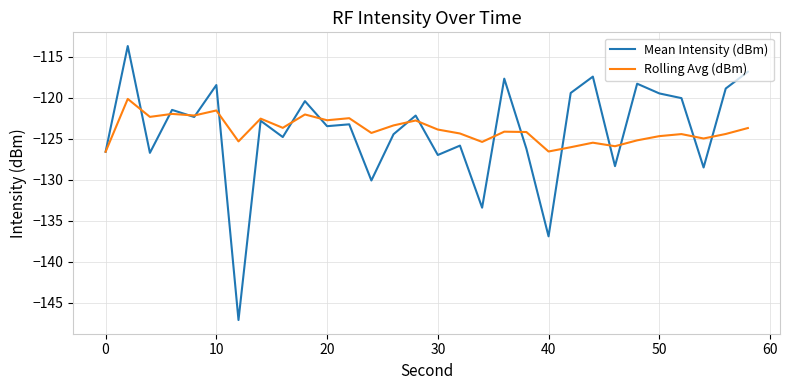

Rank the series by their maximum value, from highest to lowest.

Mean Intensity (dBm), Rolling Avg (dBm)